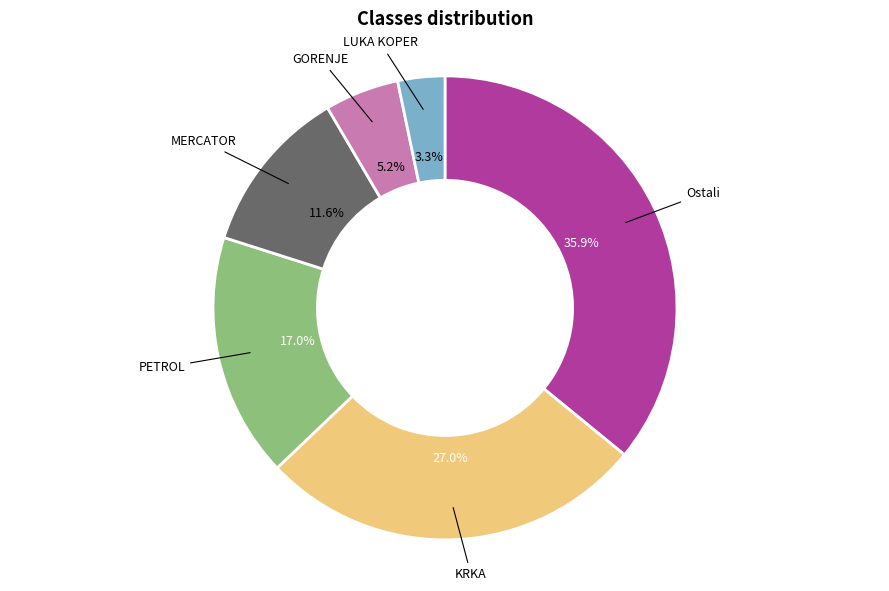

What is the total percentage of MERCATOR and KRKA?

38.6%